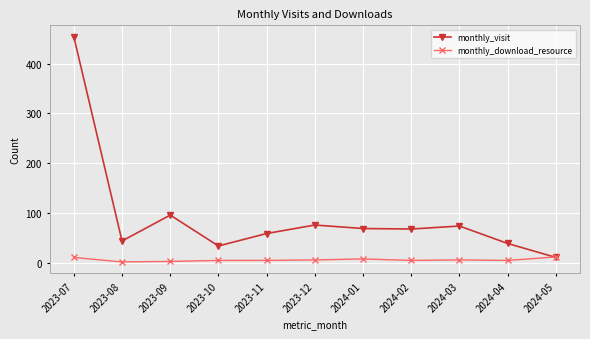

What is the label of the 11th point from the left?

2024-05